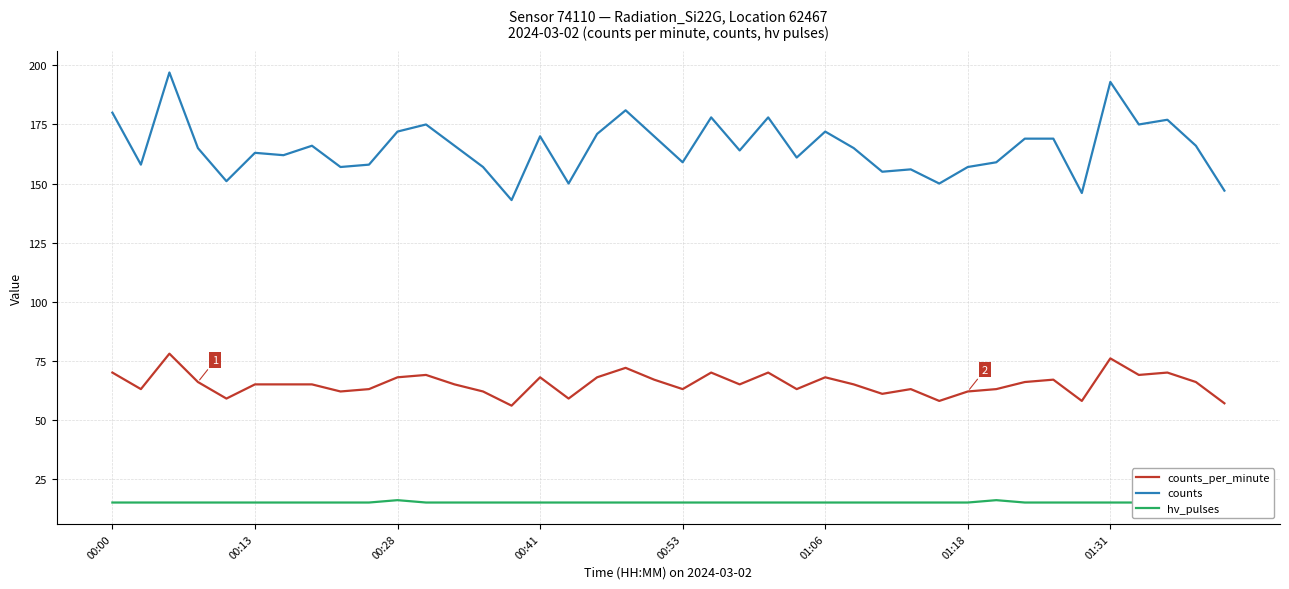

True or false: counts_per_minute and counts cross at least once.

False